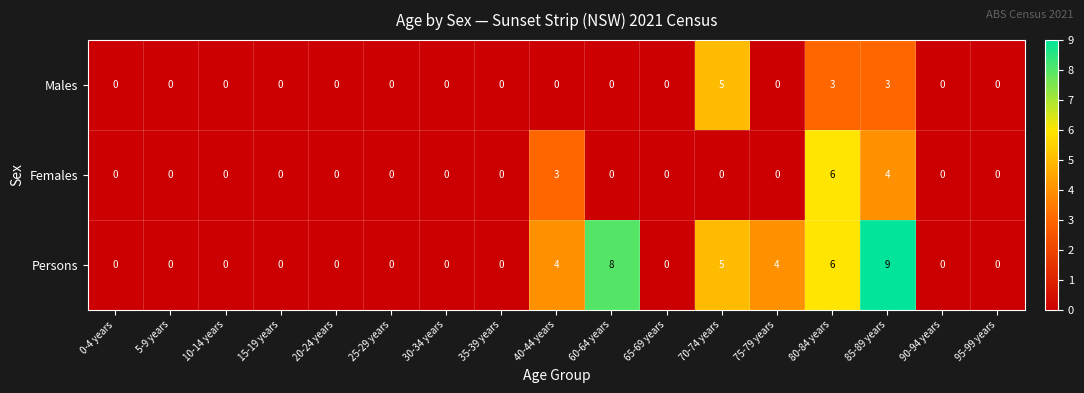

At which category is the sum across all series the highest?

85-89 years